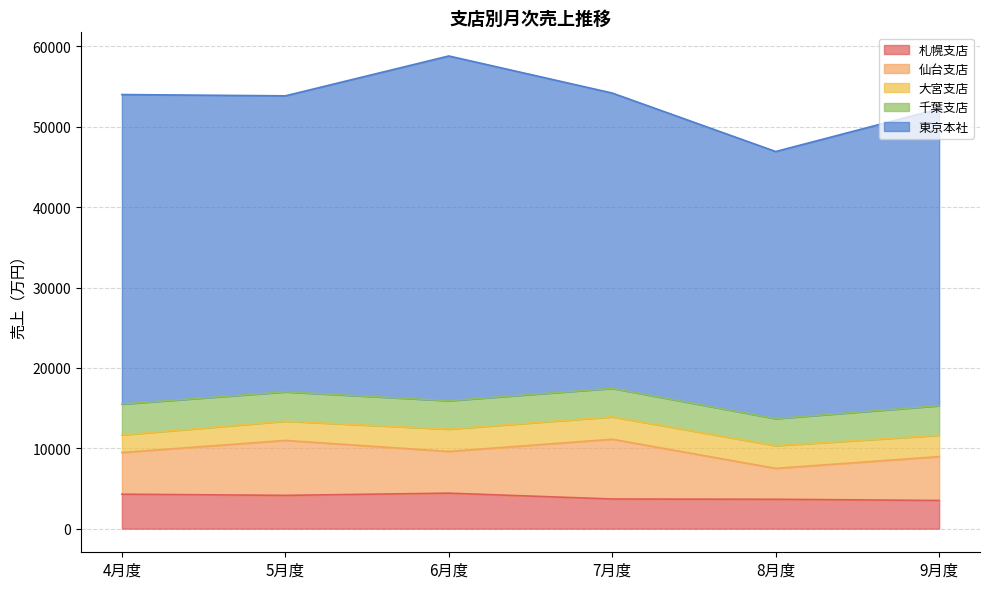

What is the value of the 仙台支店 point at the 1st from the left?

5183